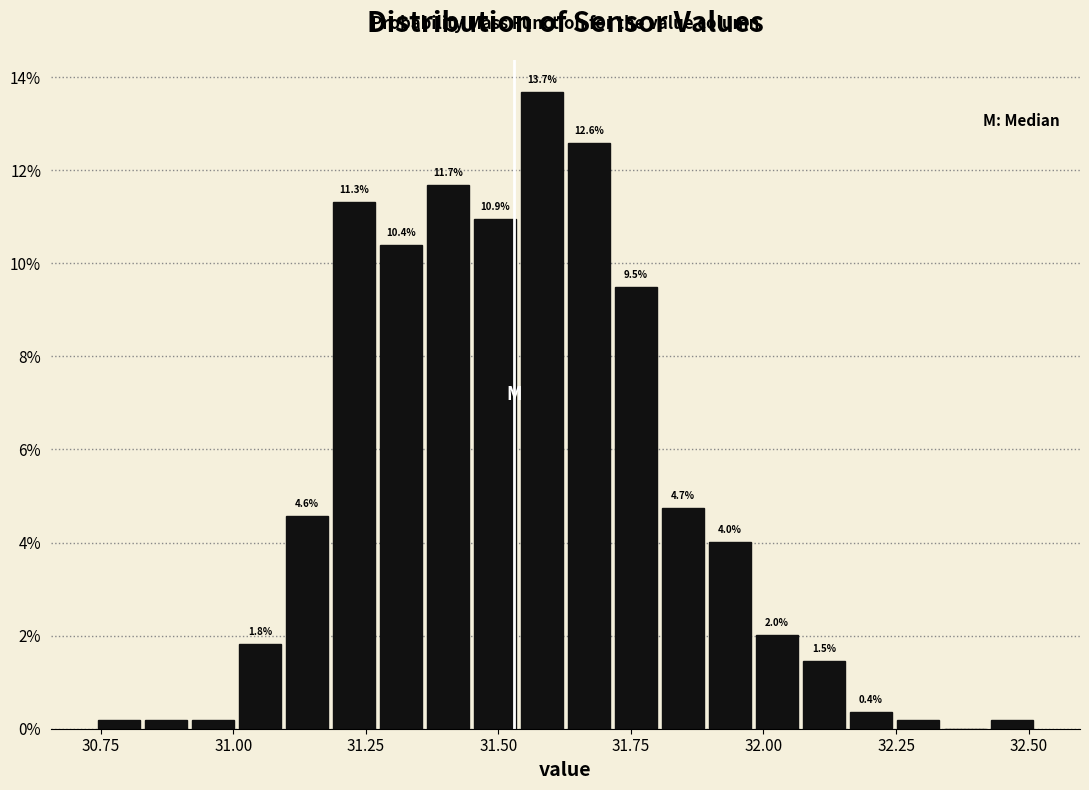

Around what value on the x-axis is the tallest bar? Give the approximate position of its centre, as read against the axis.

31.60